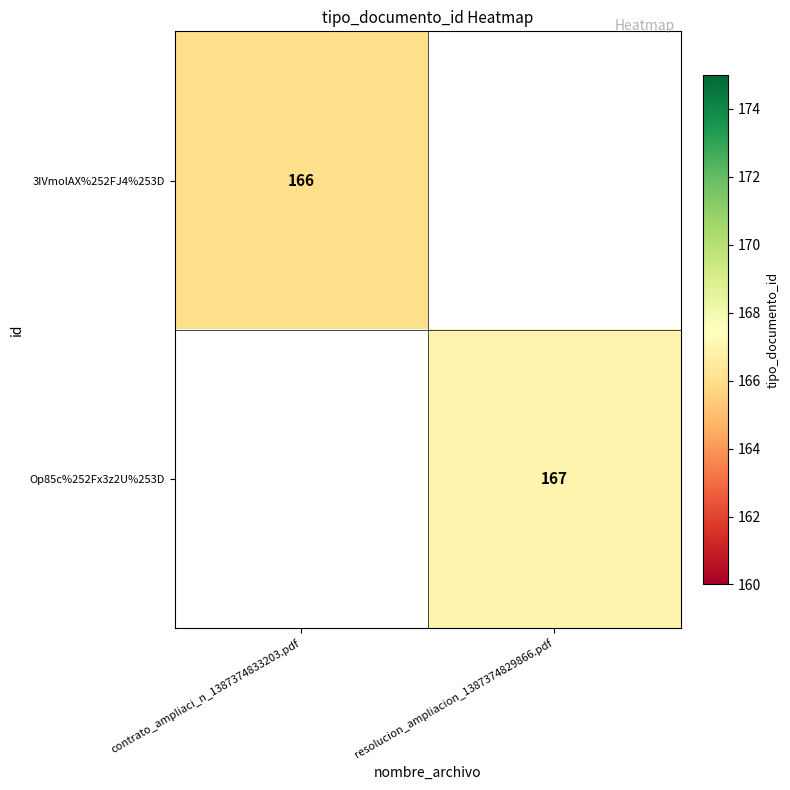

The value of 3IVmolAX%252FJ4%253D at contrato_ampliaci_n_1387374833203.pdf is 274. True or false?

False